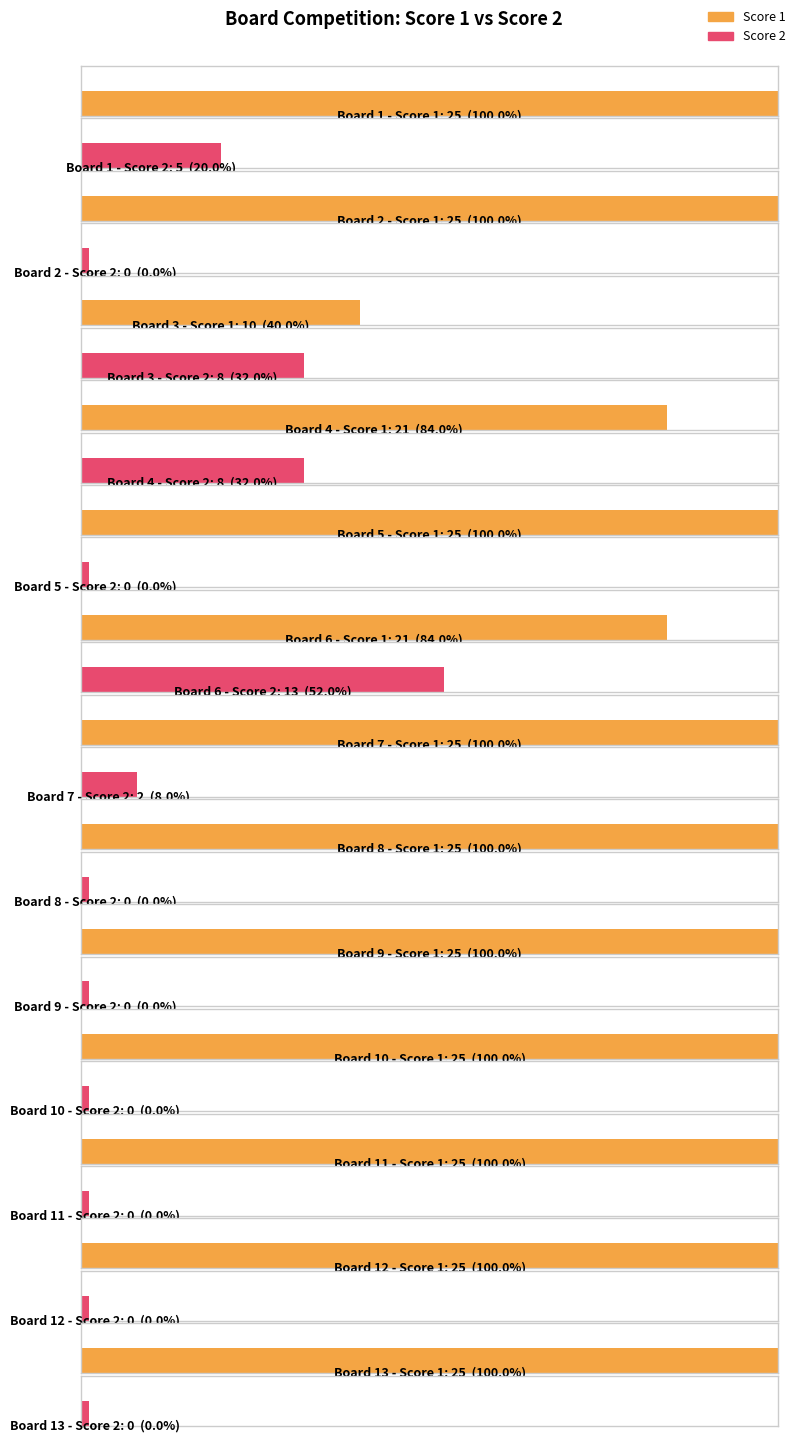

What is the sum of all Score 2 values?

36